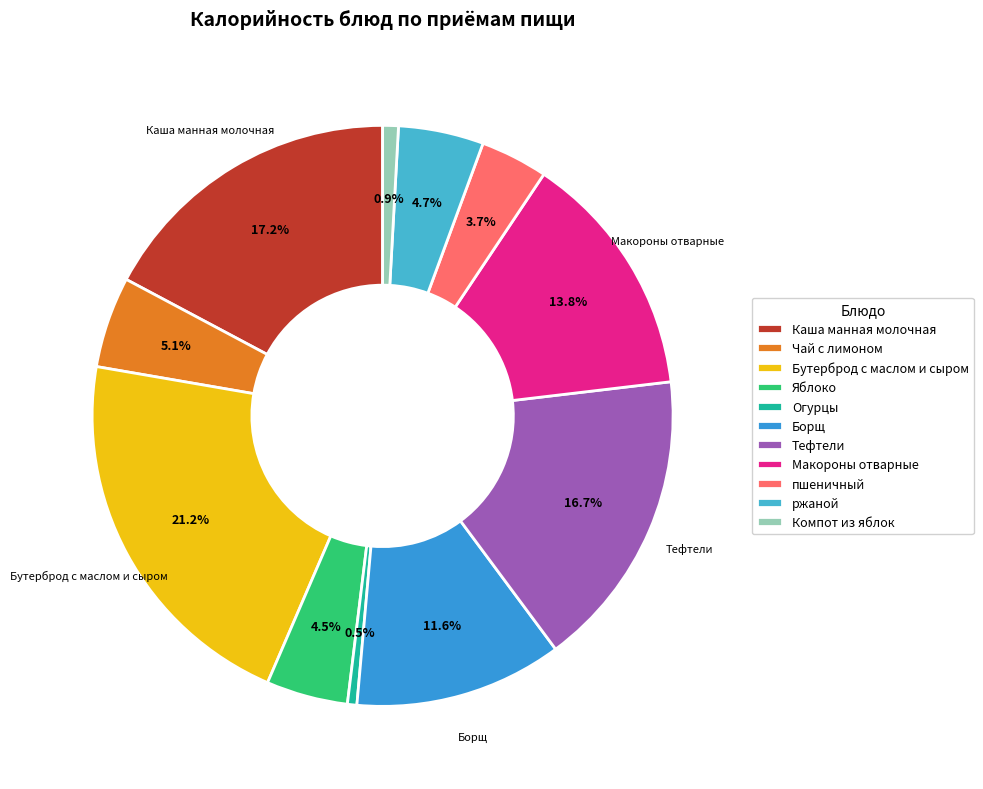

To the nearest percent, what is the difference between the largest and smallest slice percentages?

21%